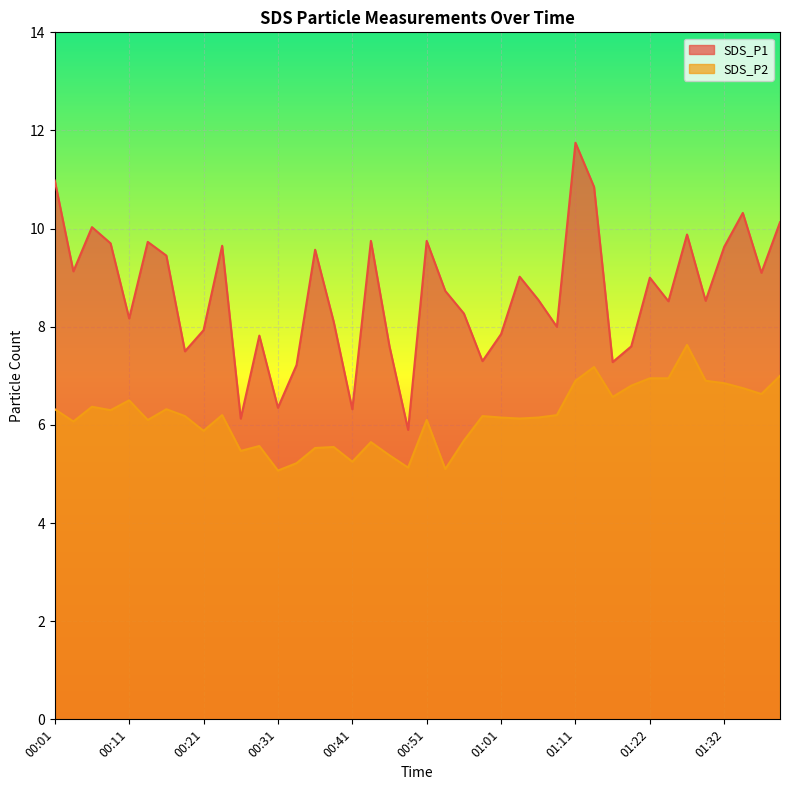

Is the value of SDS_P2 at 01:01 greater than the value of SDS_P1 at 00:13?

No